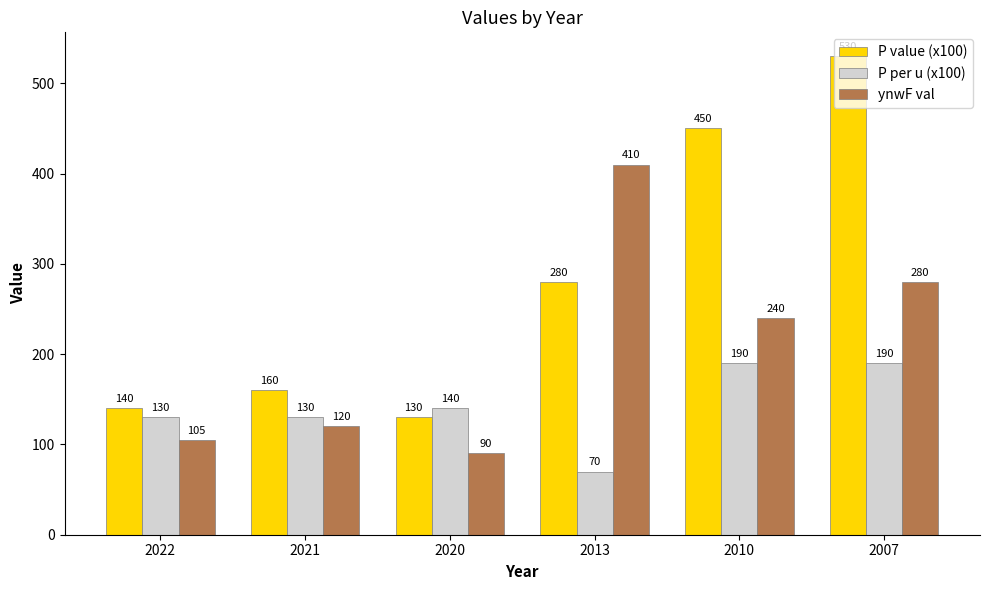

What is the minimum value for P value (x100)?

130